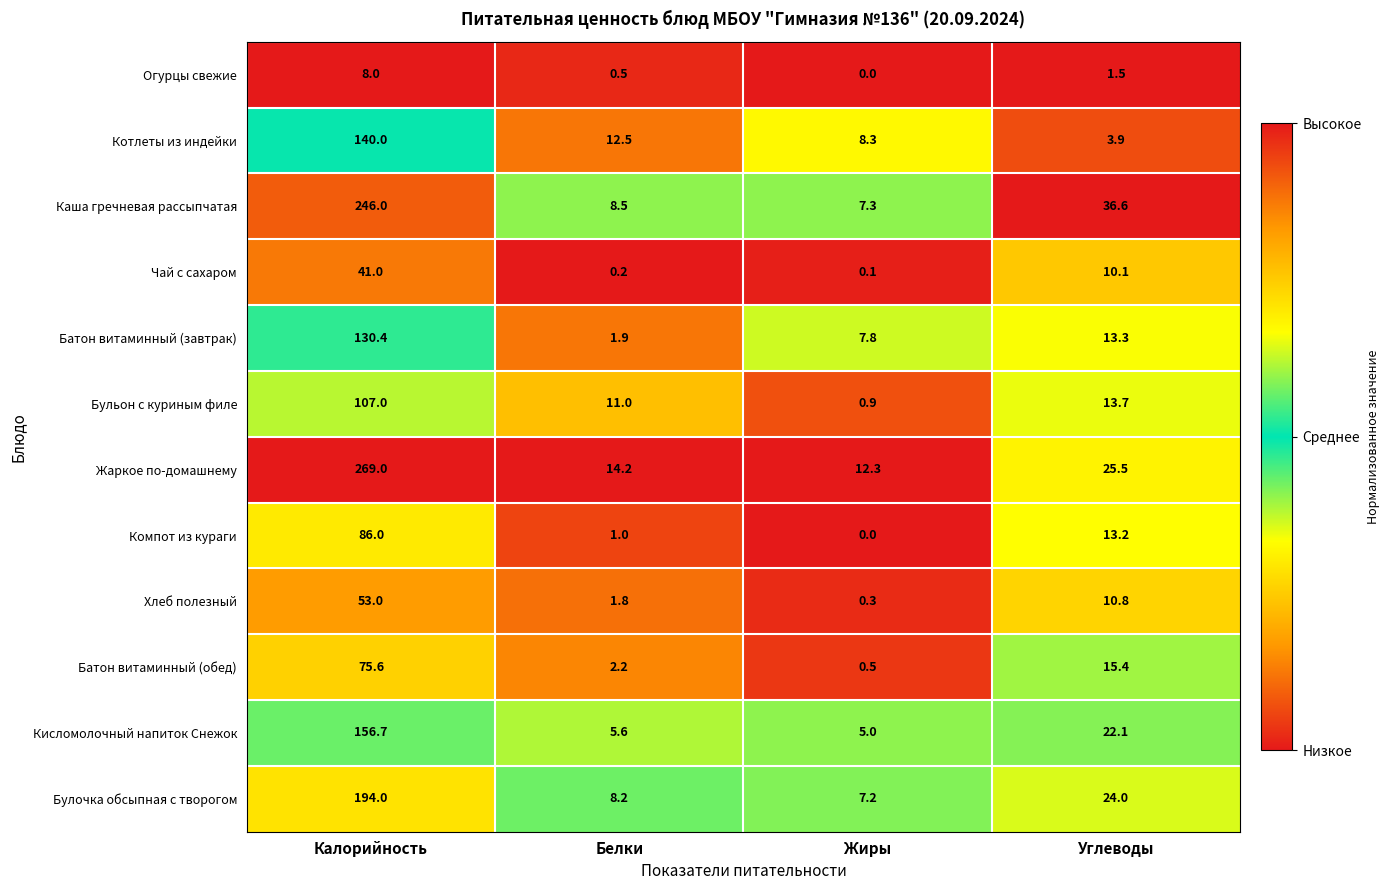

Which series changed the most between Белки and Углеводы?

Каша гречневая рассыпчатая